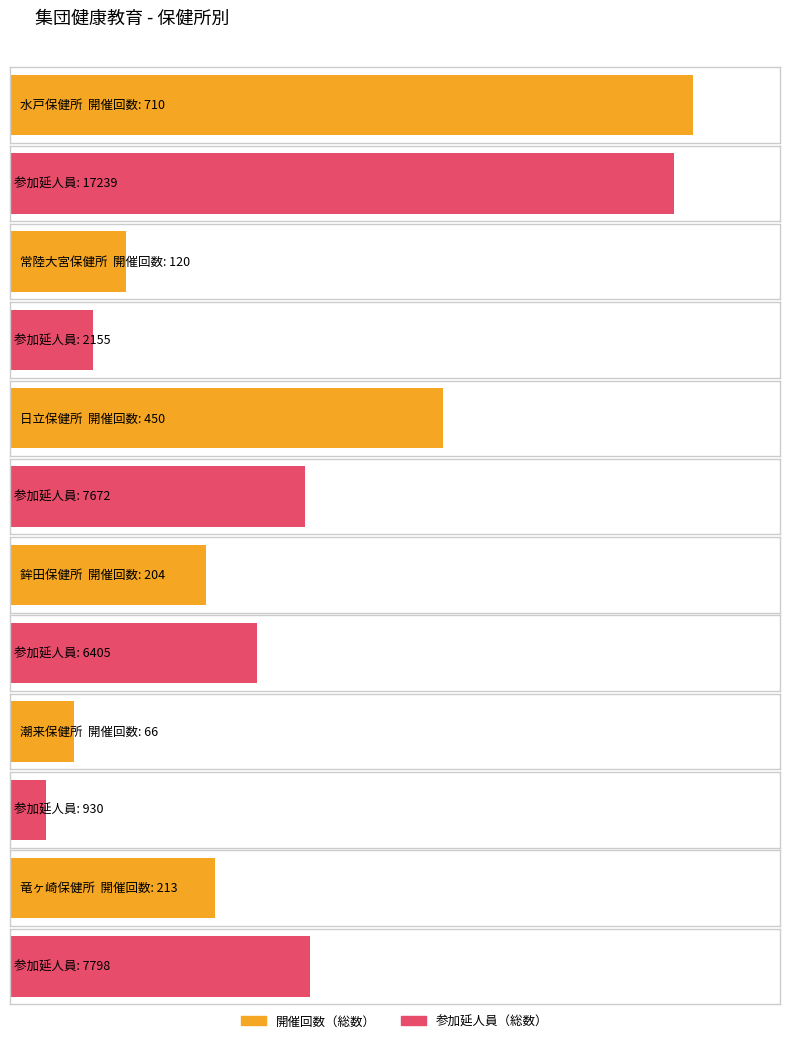

How many data points in 参加延人員（総数） are above 7672?

2